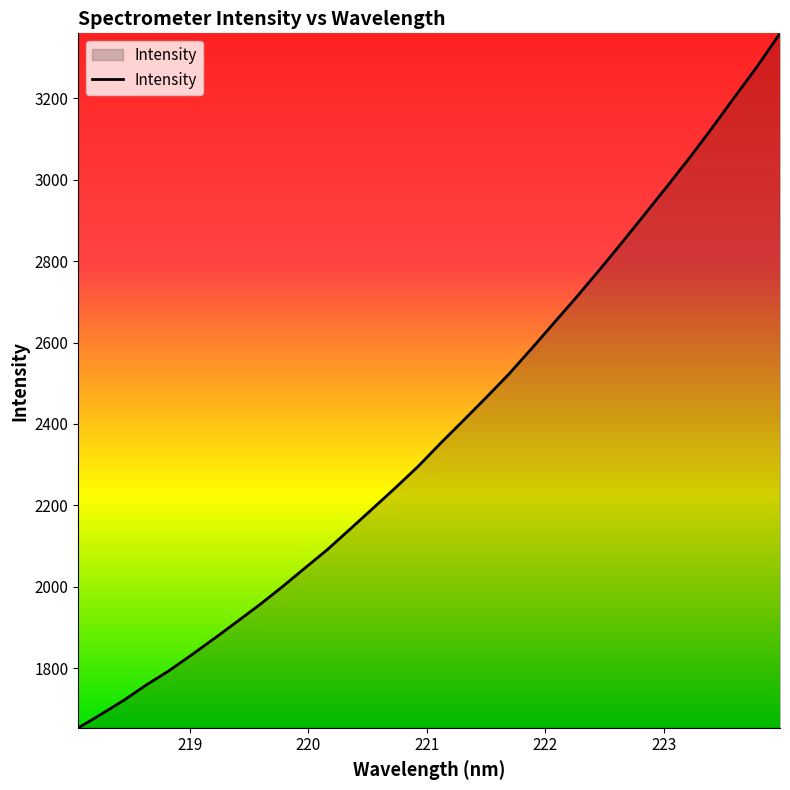

What is the average value?

2388.5